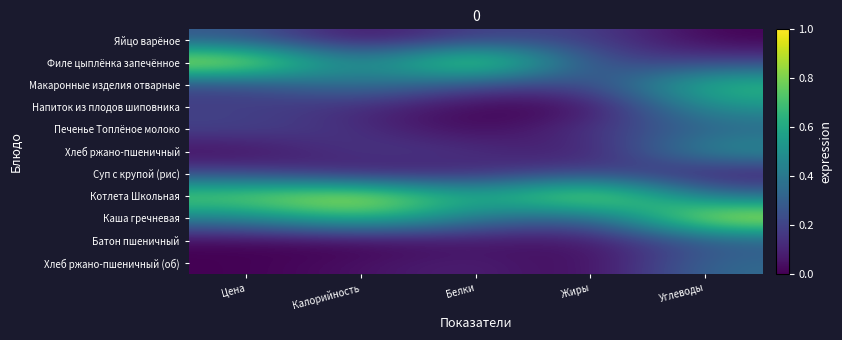

At how many categories does at least one series exceed 0?

5